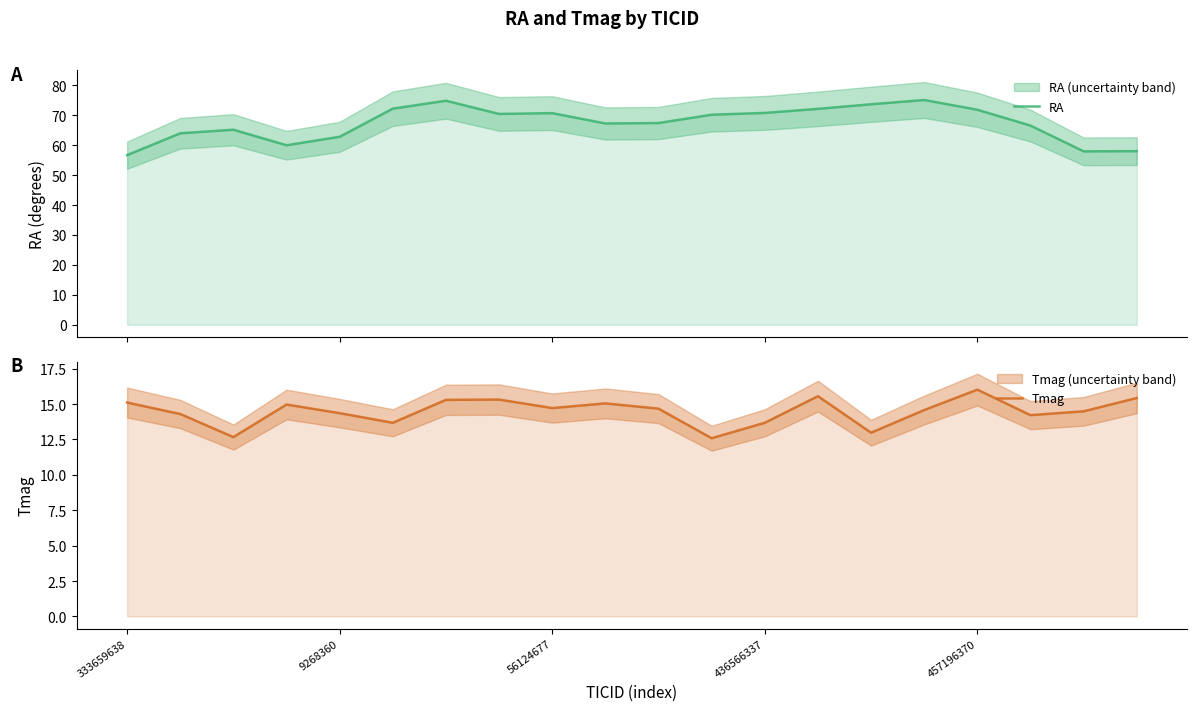

What is the sum of all Tmag values?

289.7